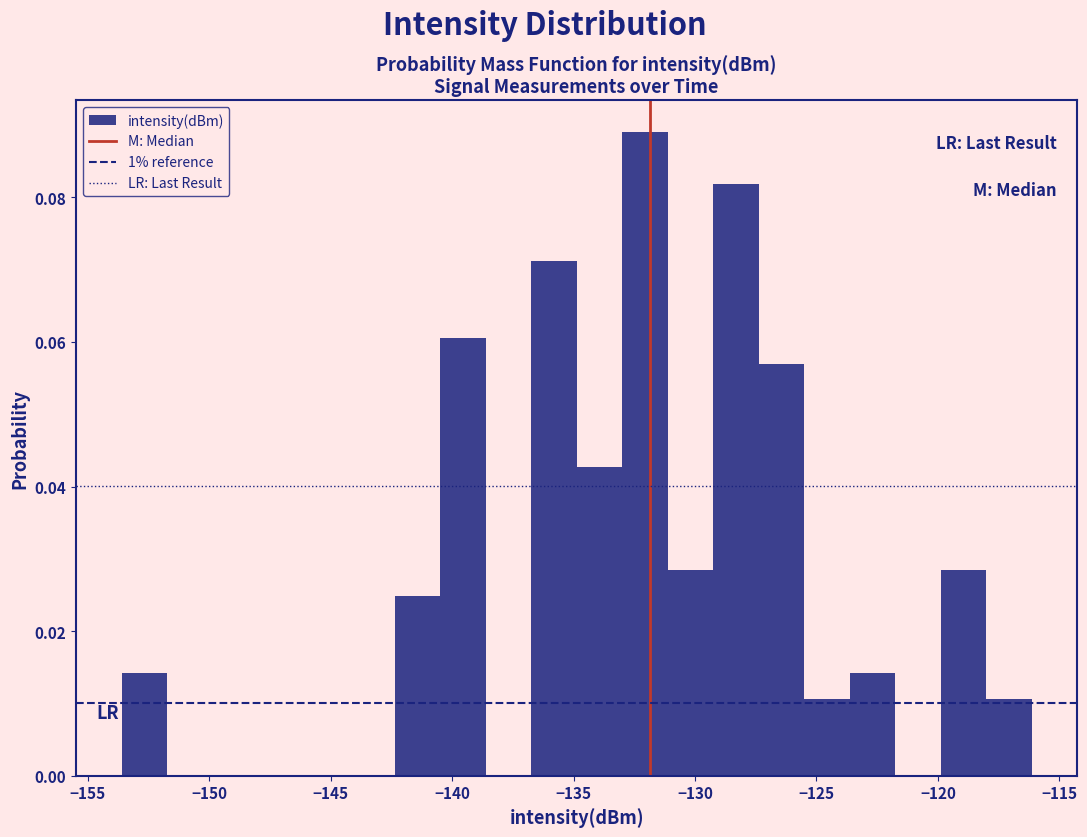

Around what value on the x-axis is the tallest bar? Give the approximate position of its centre, as read against the axis.

-132.0